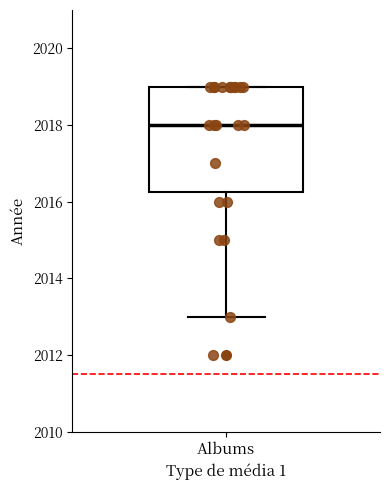

Read this box plot against the y-axis: the position of the median line, the range covered by the box, and the ends of both whiskers. The values are not printed on the chart, so give them approximately, as read against the axis.

median 2018.0, box 2016.2 to 2019.0, whiskers 2013.0 to 2019.0